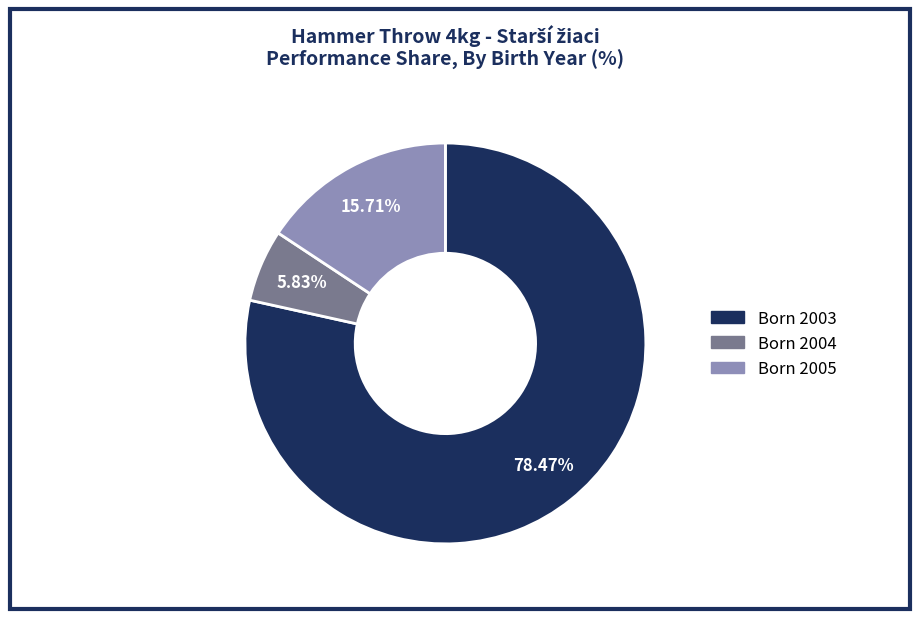

Is there a majority slice in this chart?

Yes